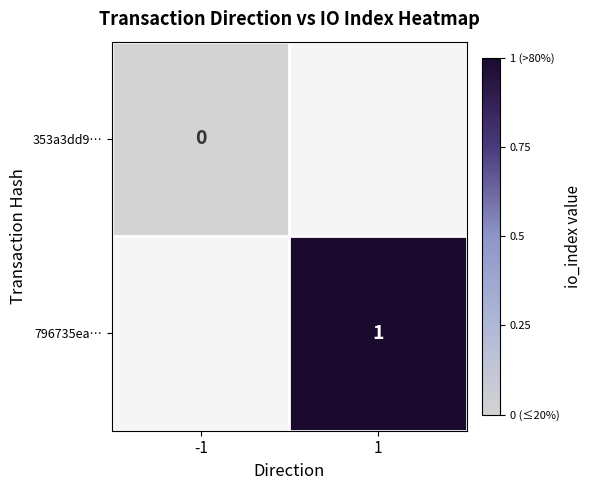

True or false: 796735ea… has a value of 1 at 1.

True